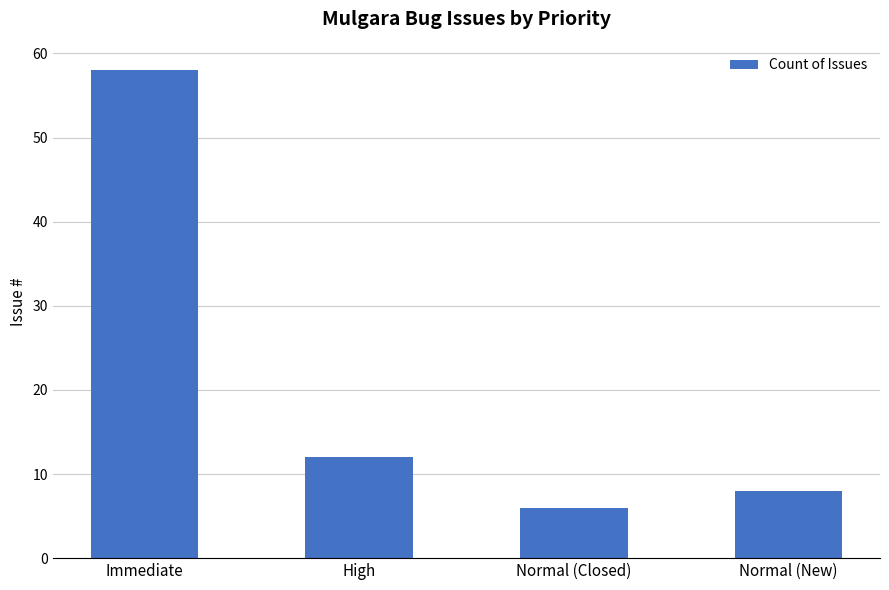

Rank the categories by value from lowest to highest.

Normal (Closed), Normal (New), High, Immediate